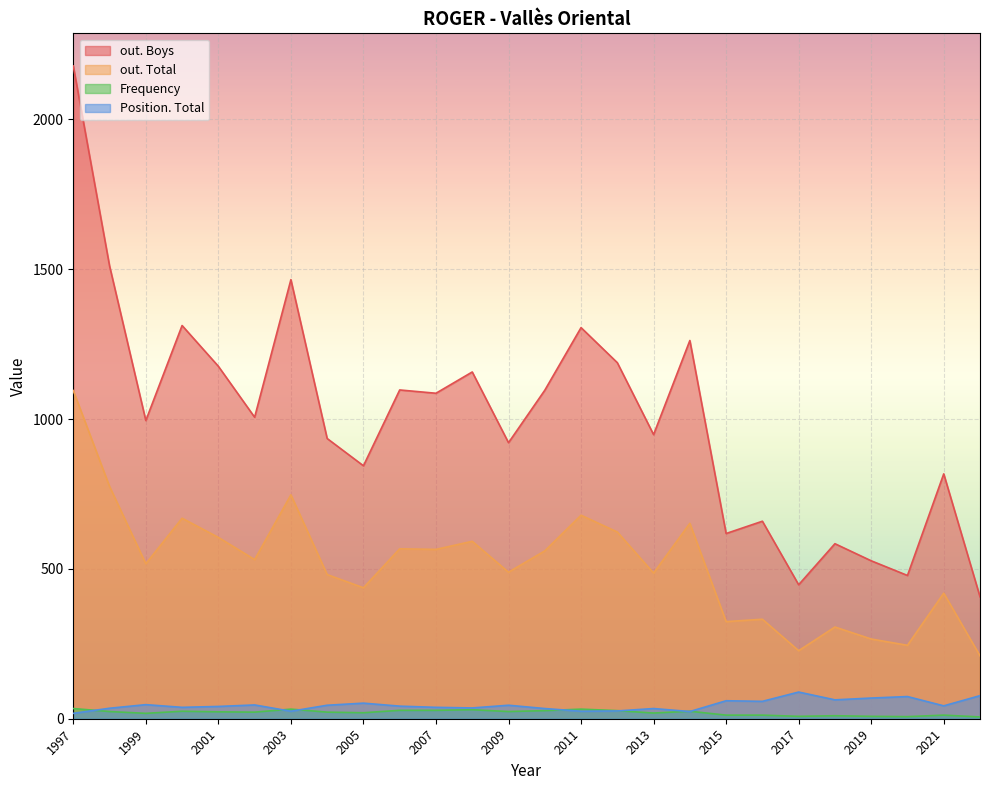

True or false: out. Total has a value of 1070 at 2012.

False